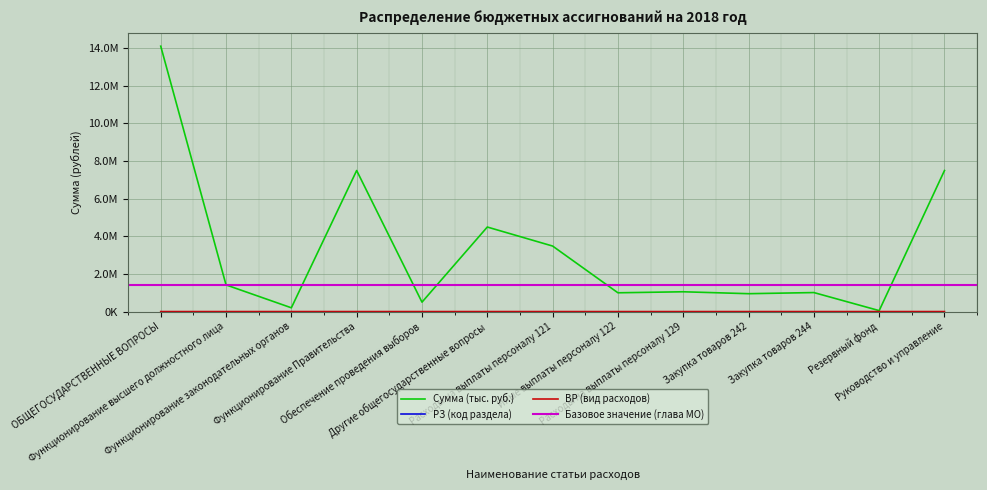

Between Расходы на выплаты персоналу 121 and Закупка товаров 244, which is larger?

Расходы на выплаты персоналу 121